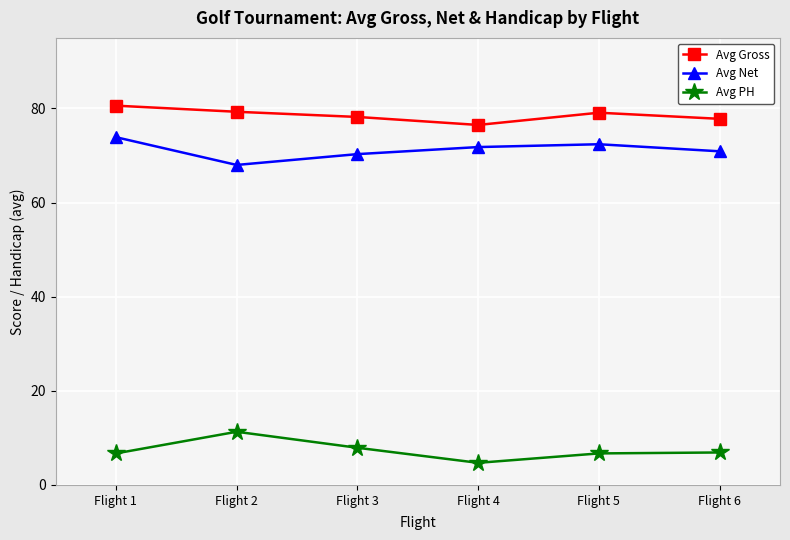

What is the value of the Avg PH point at the 4th from the left?

4.7